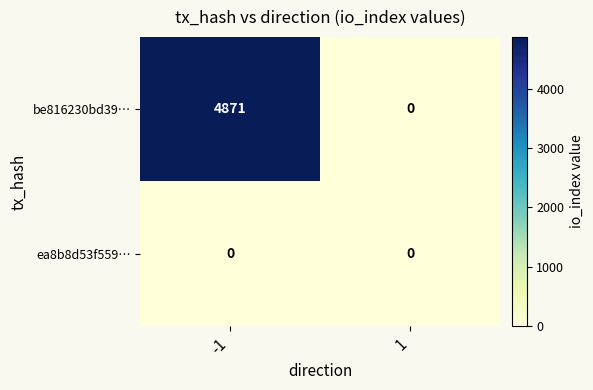

What is the greatest value displayed?

4871